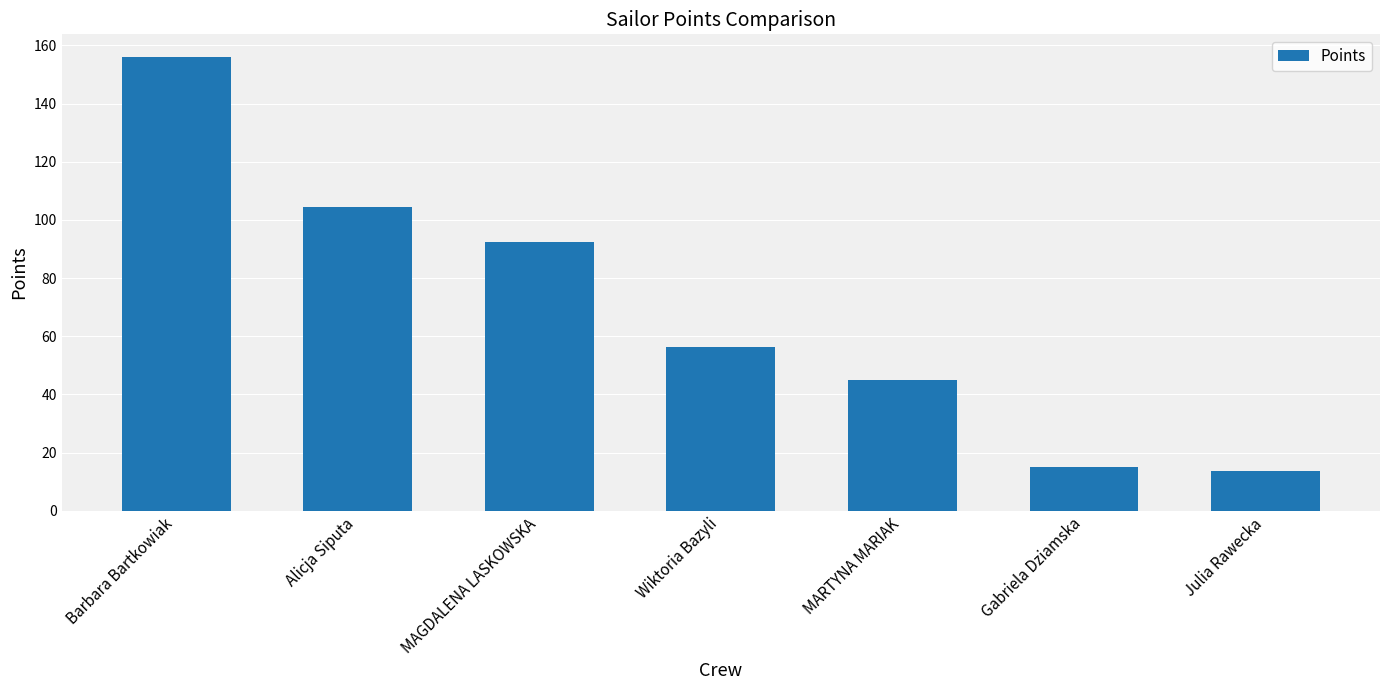

How many categories are shown in the chart?

7